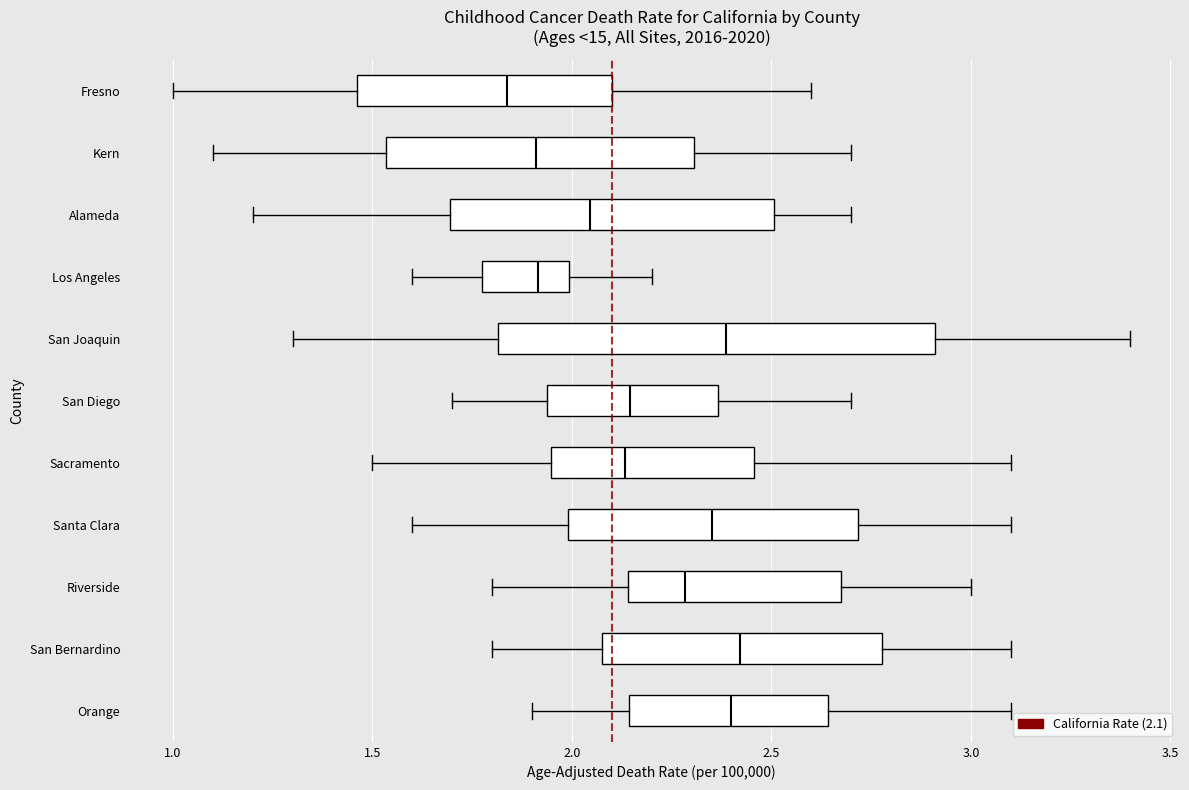

Reading bottom to top, read every box against the x-axis: the position of its median line, the range the box covers, and the ends of its whiskers. The values are not printed on the chart, so give them approximately, as read against the axis.

Orange: median 2.40, box 2.15 to 2.65, whiskers 1.90 to 3.10
San Bernardino: median 2.40, box 2.10 to 2.80, whiskers 1.80 to 3.10
Riverside: median 2.30, box 2.15 to 2.70, whiskers 1.80 to 3.00
Santa Clara: median 2.35, box 2.00 to 2.70, whiskers 1.60 to 3.10
Sacramento: median 2.15, box 1.95 to 2.45, whiskers 1.50 to 3.10
San Diego: median 2.15, box 1.95 to 2.35, whiskers 1.70 to 2.70
San Joaquin: median 2.40, box 1.80 to 2.90, whiskers 1.30 to 3.40
Los Angeles: median 1.90, box 1.80 to 2.00, whiskers 1.60 to 2.20
Alameda: median 2.05, box 1.70 to 2.50, whiskers 1.20 to 2.70
Kern: median 1.90, box 1.55 to 2.30, whiskers 1.10 to 2.70
Fresno: median 1.85, box 1.45 to 2.10, whiskers 1.00 to 2.60